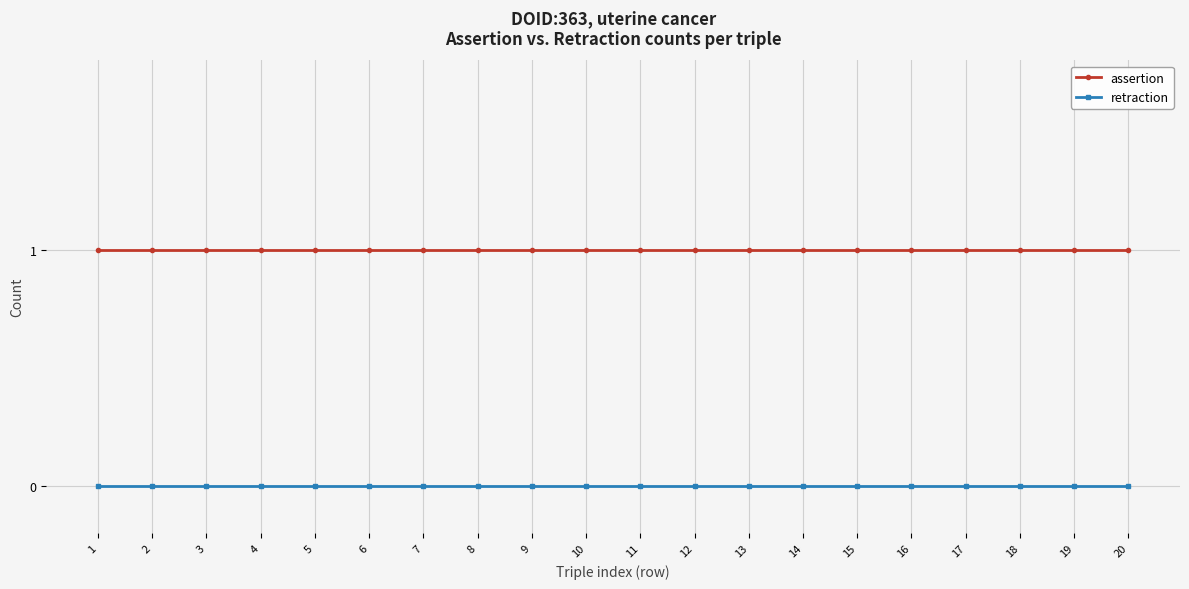

Is it true that assertion equals 1 at 9?

True